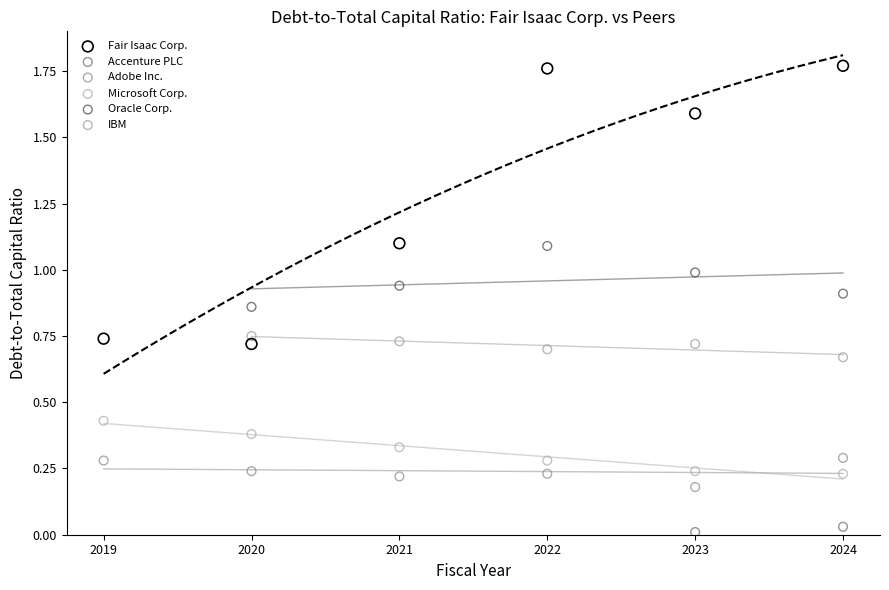

Which series contains the lowest Y value?

Accenture PLC